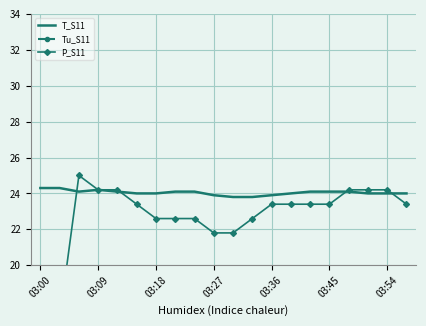

True or false: T_S11 and Tu_S11 cross at least once.

False